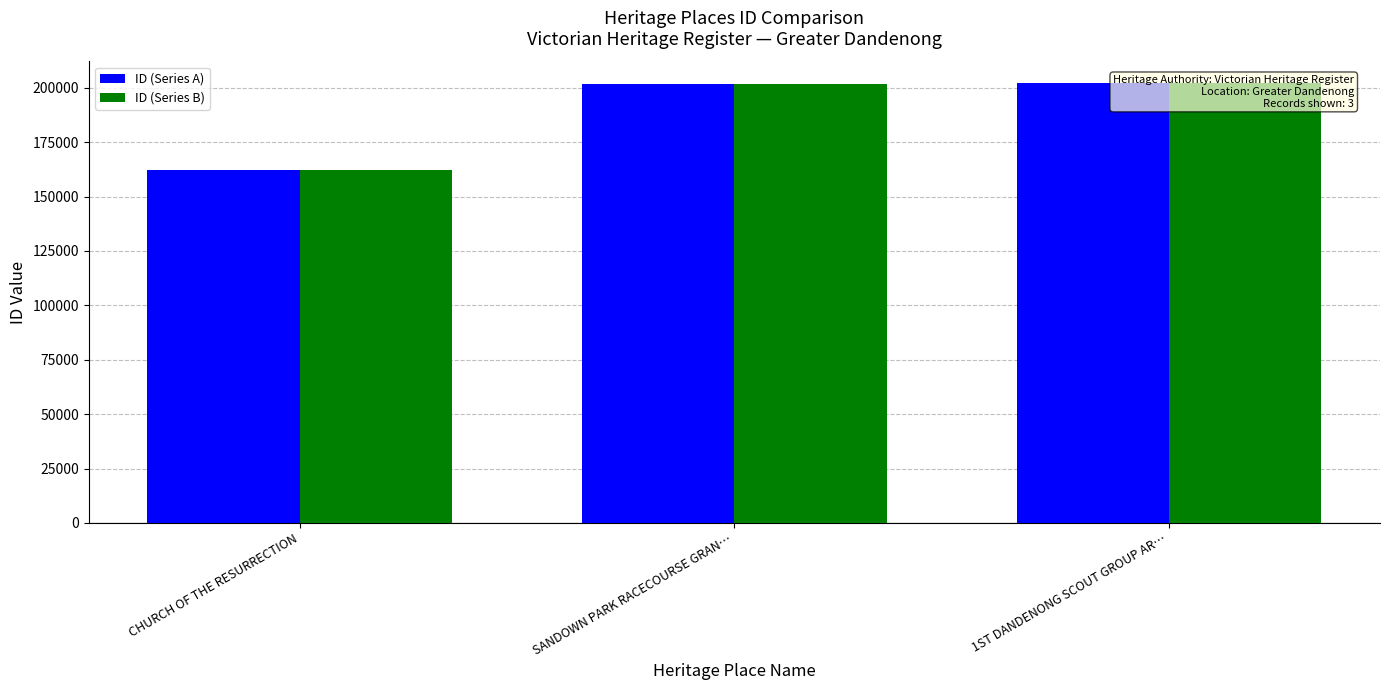

Which series changed the most between CHURCH OF THE RESURRECTION and SANDOWN PARK RACECOURSE GRAN…?

ID (Series A)